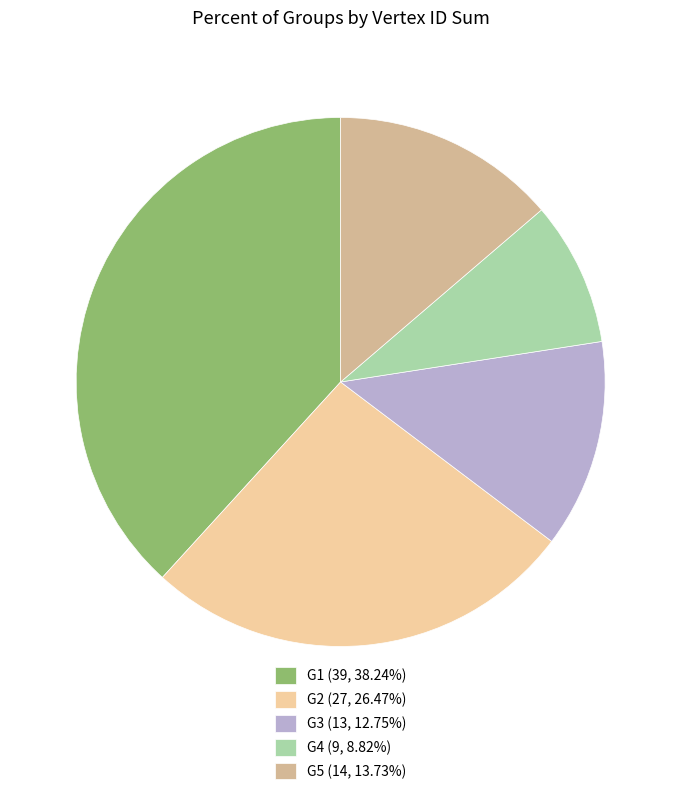

Which category has the biggest portion of the pie?

G1